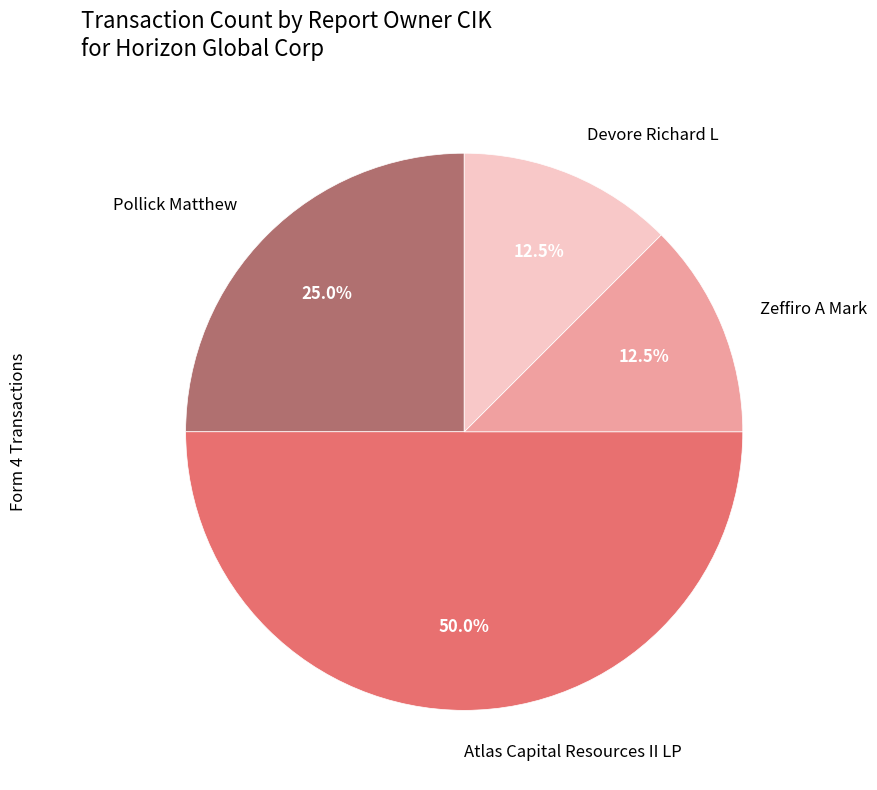

Which category has the biggest portion of the pie?

Atlas Capital Resources II LP